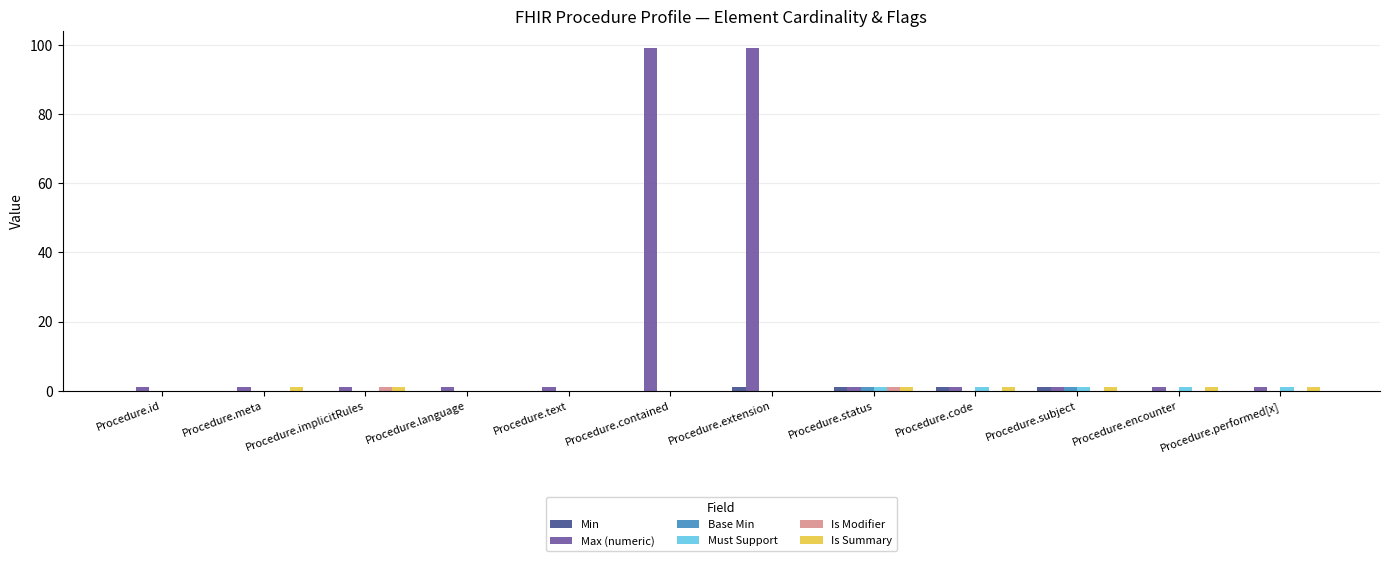

What is the total value across all series at Procedure.implicitRules?

3